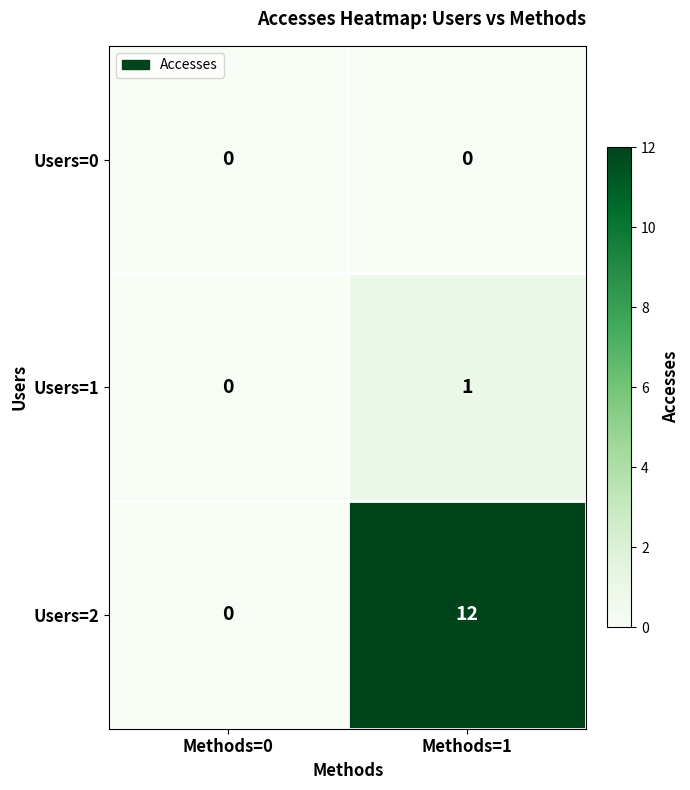

What is the sum of the Users=2 values at Methods=1 and Methods=0?

12